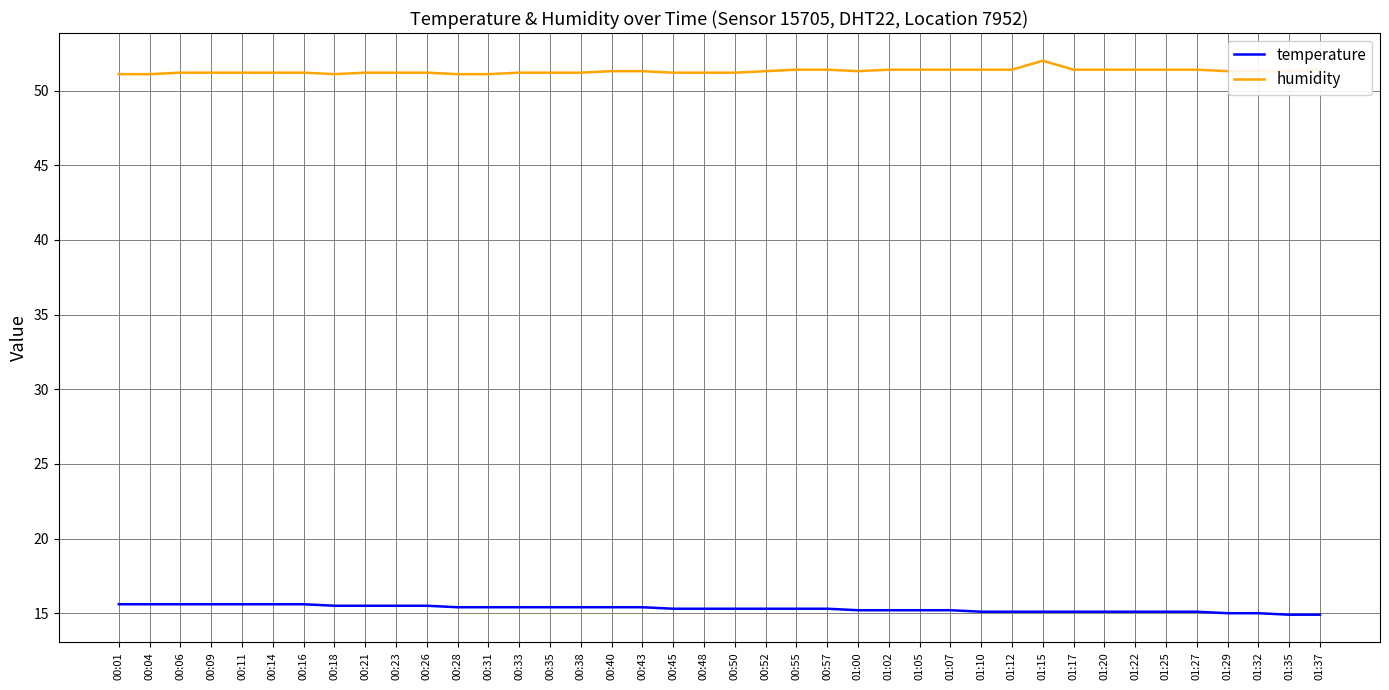

What position from the right is 01:32?

3